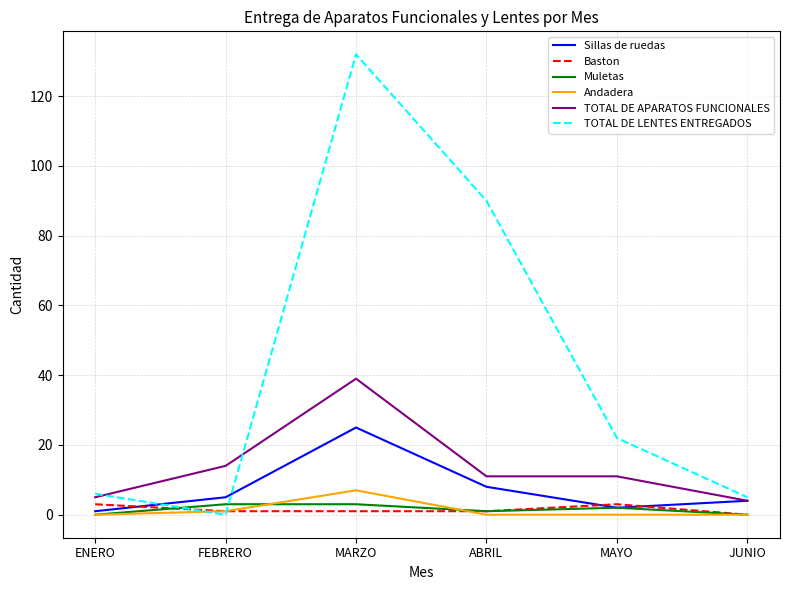

Which series changed the most between ENERO and MARZO?

TOTAL DE LENTES ENTREGADOS